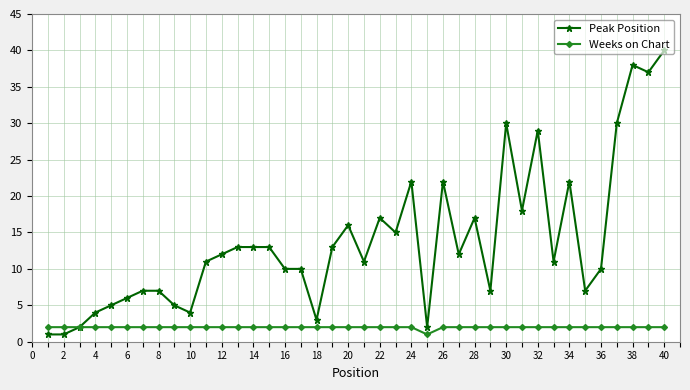

What is the lowest value of the Peak Position series?

1